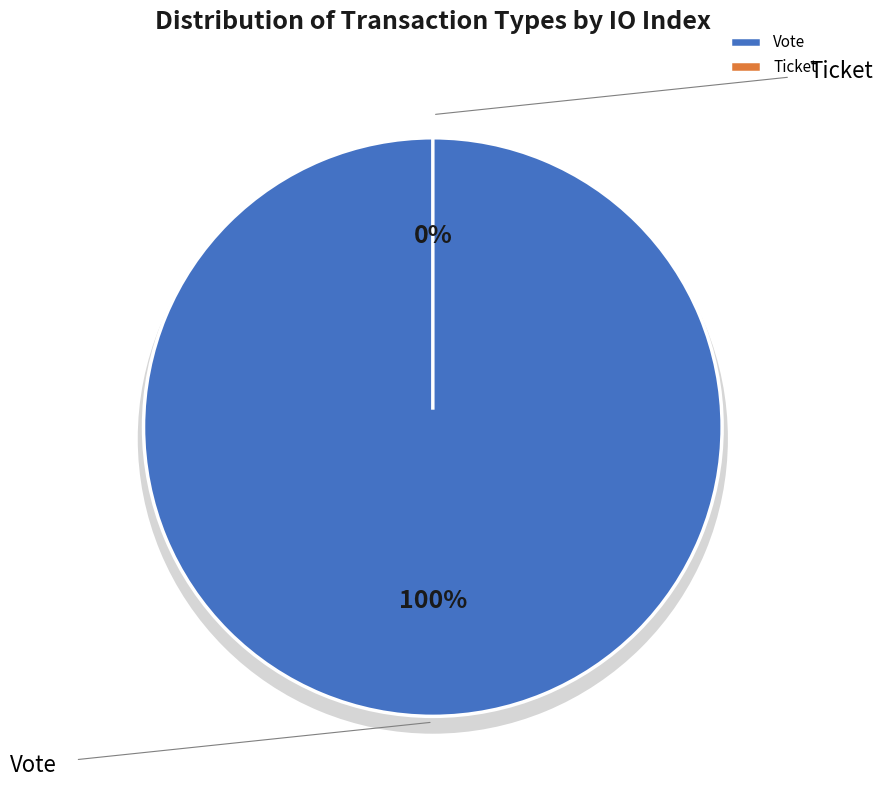

Does Ticket account for over 50% of the chart?

No